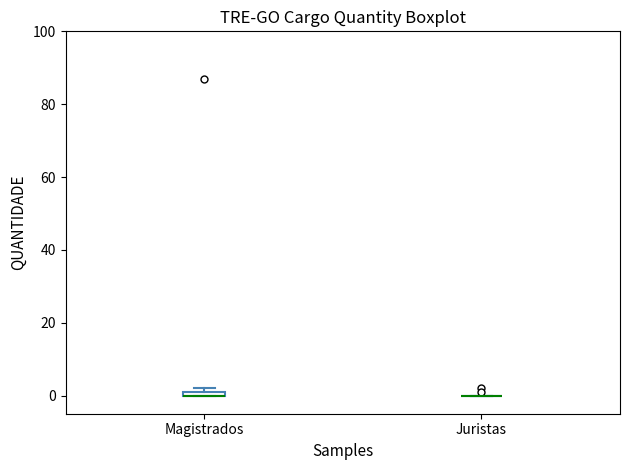

Where is the upper edge of the box for Magistrados on the y-axis? The values are not printed on the chart, so give them approximately, as read against the axis.

2